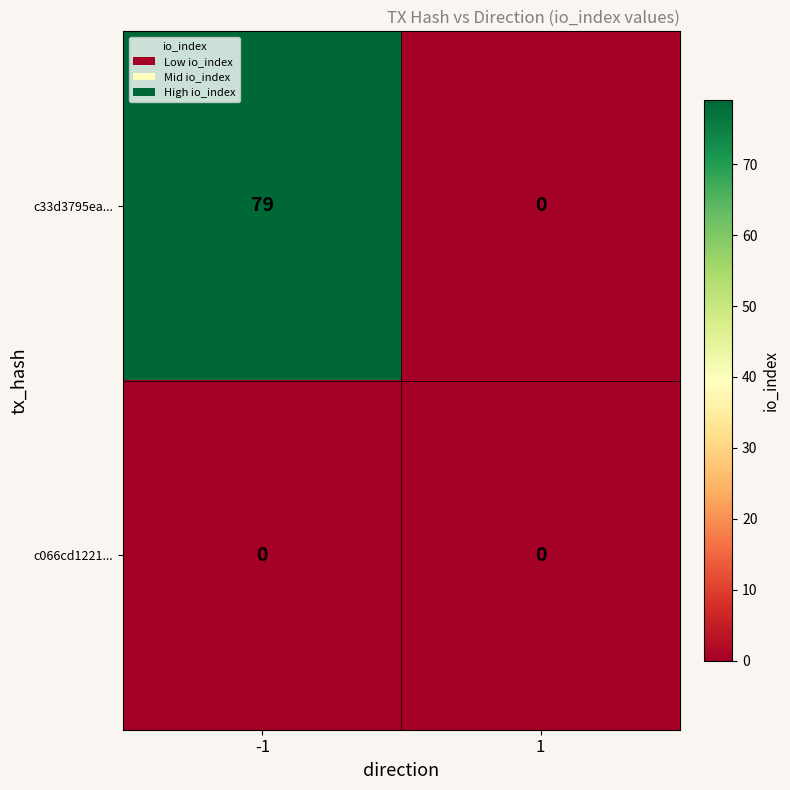

Which series has the largest total across all categories?

c33d3795ea...